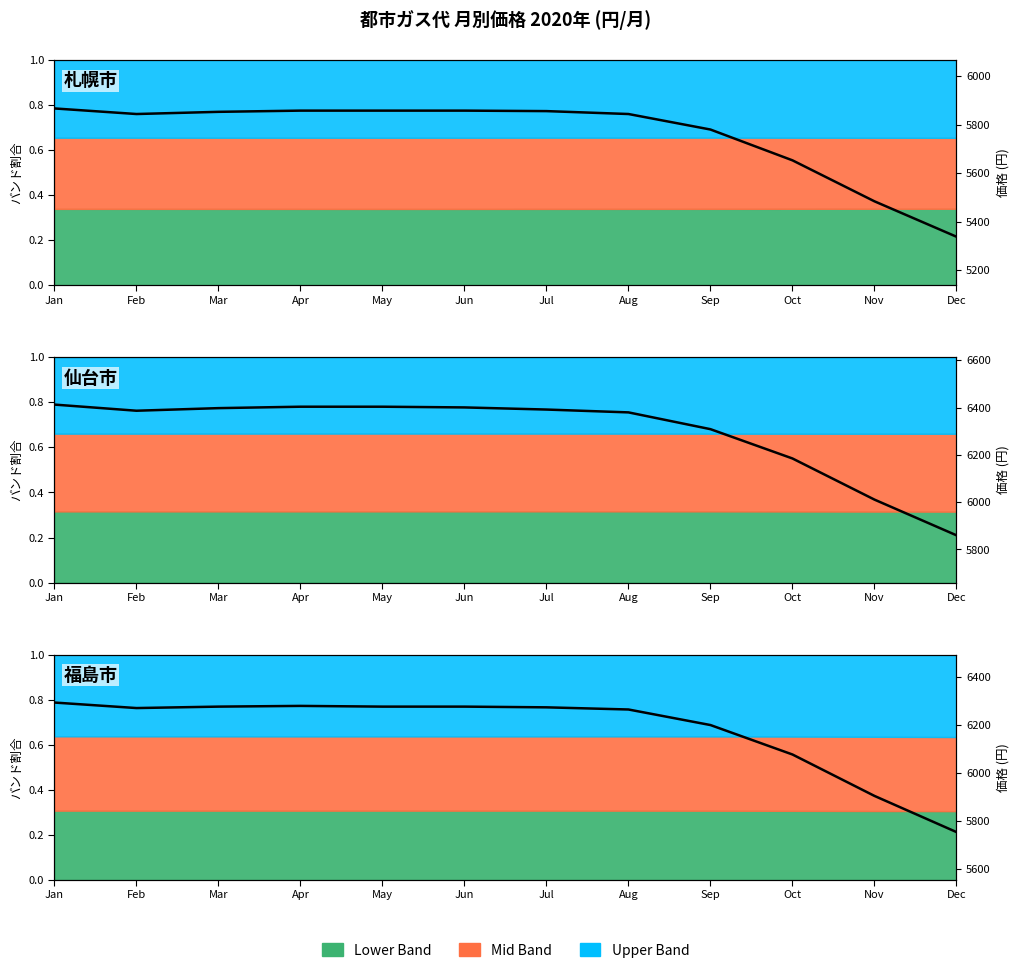

Does the chart display data point markers on the line(s)?

No